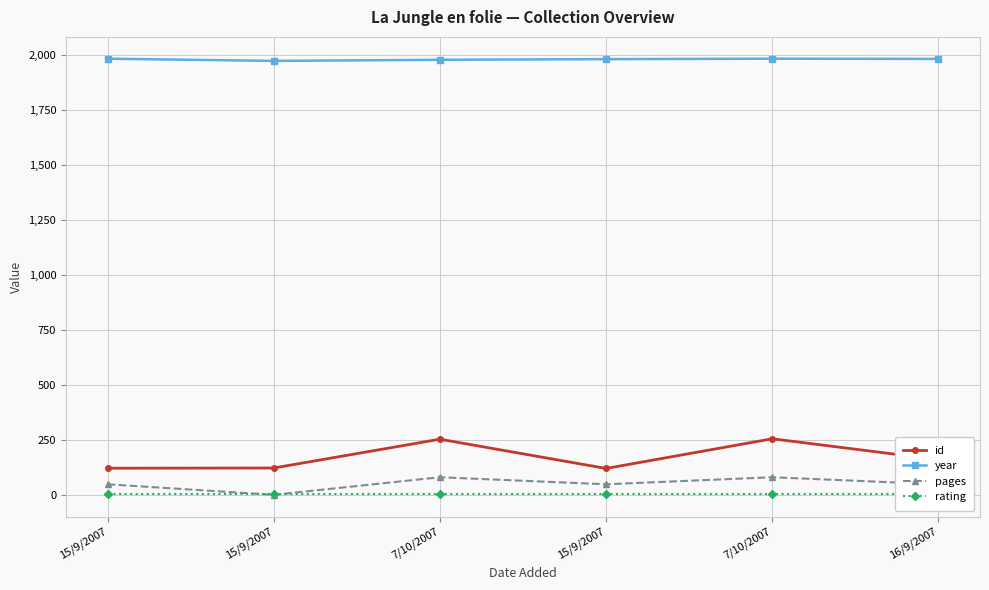

Which series has the widest spread of values?

id